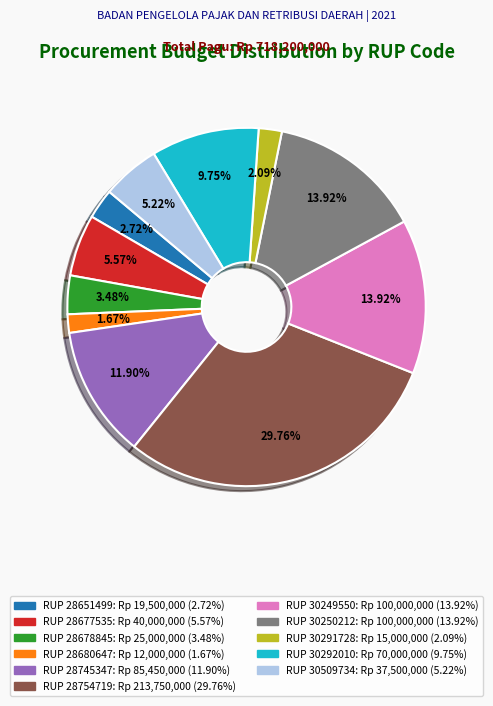

Does any single category account for the majority?

No